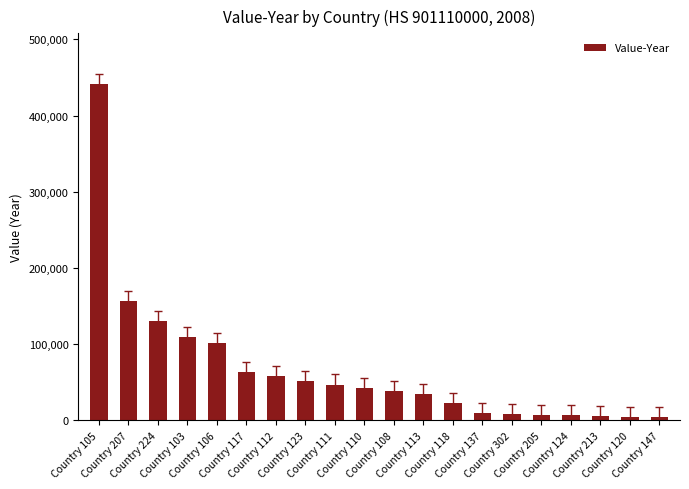

Where does the data first go above 42507?

Country 105